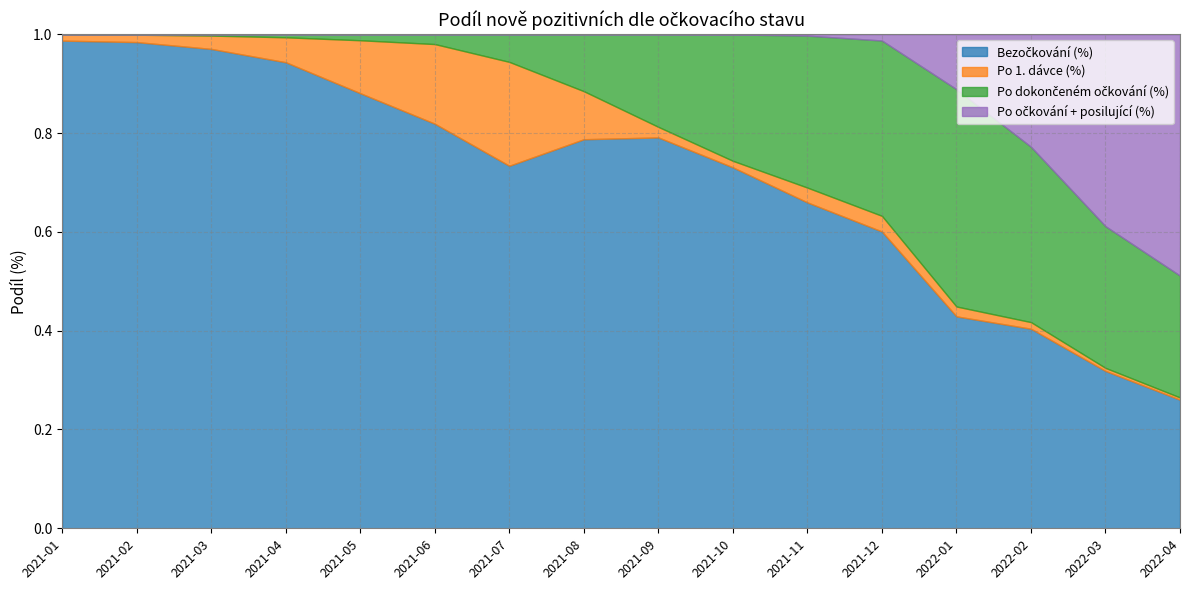

At 2021-05, list the series in order from smallest to largest.

Po očkování + posilující (%), Po dokončeném očkování (%), Po 1. dávce (%), Bezočkování (%)